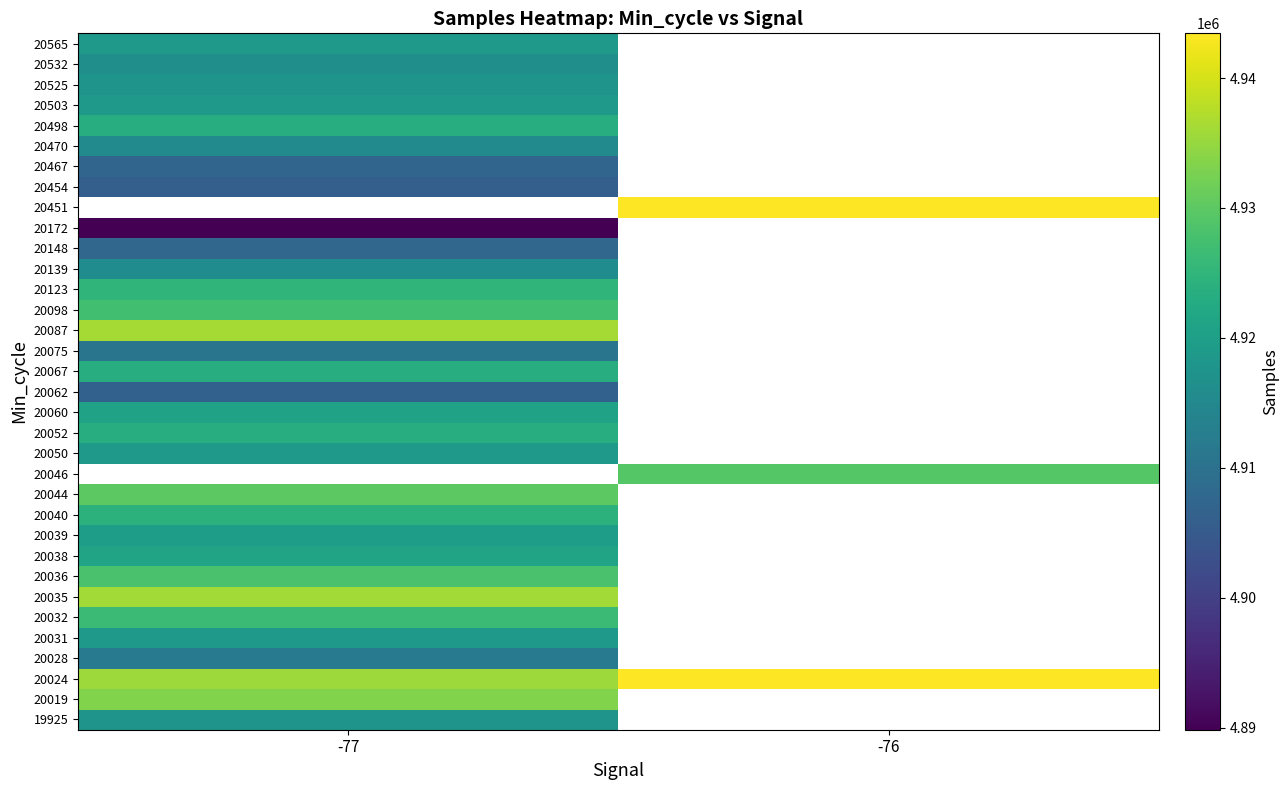

At which category does the chart reach its minimum across all series?

-77